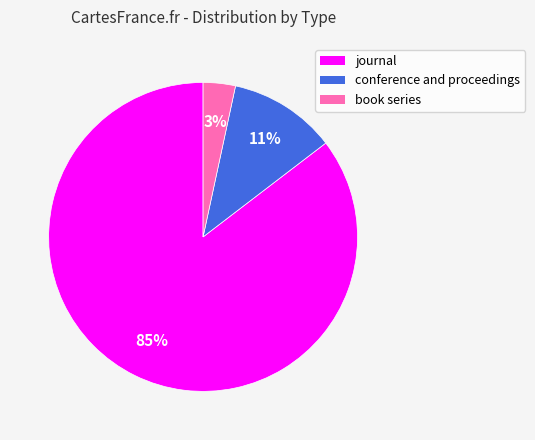

Which has a higher value, conference and proceedings or book series?

conference and proceedings